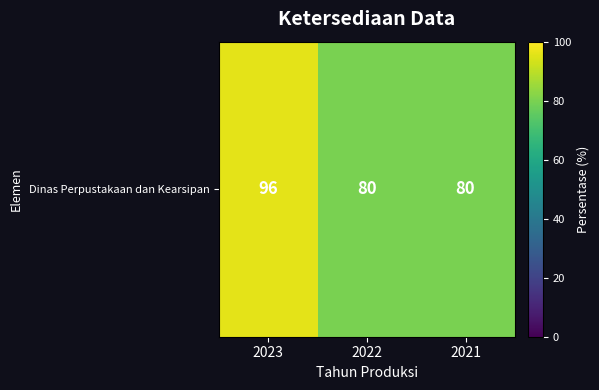

Between 2022 and 2021, which is larger?

2022